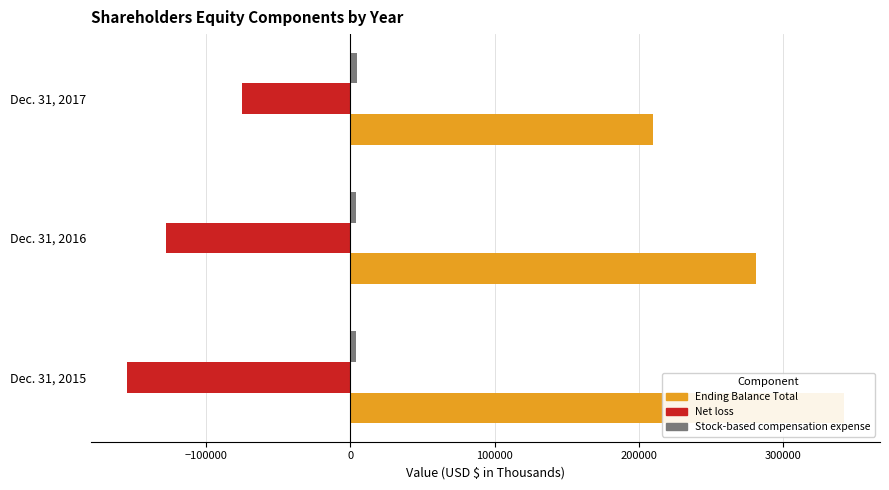

Is the value of Net loss at Dec. 31, 2016 greater than the value of Stock-based compensation expense at Dec. 31, 2015?

No